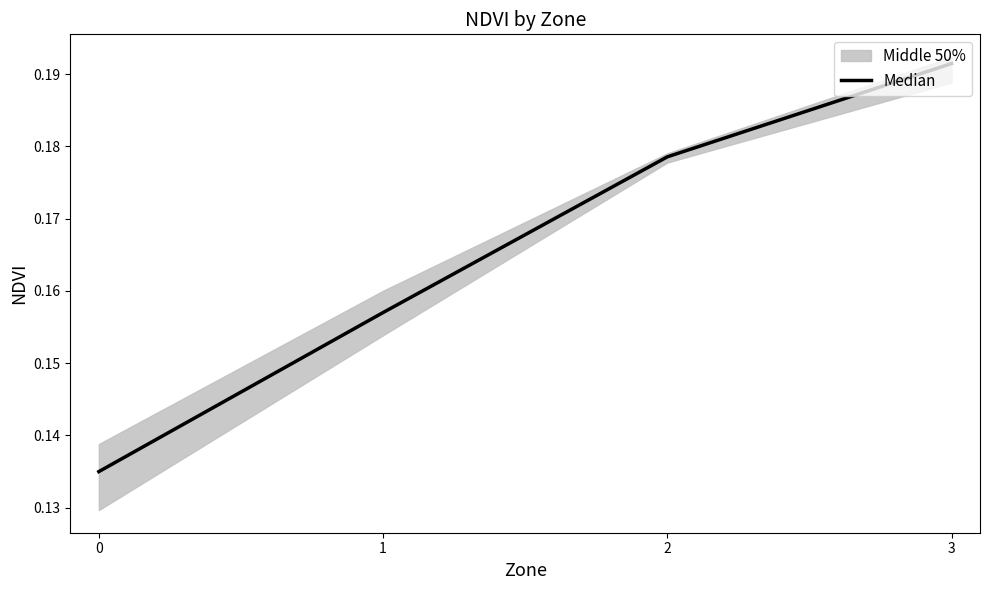

True or false: the data shows 0.1 at 0.

True